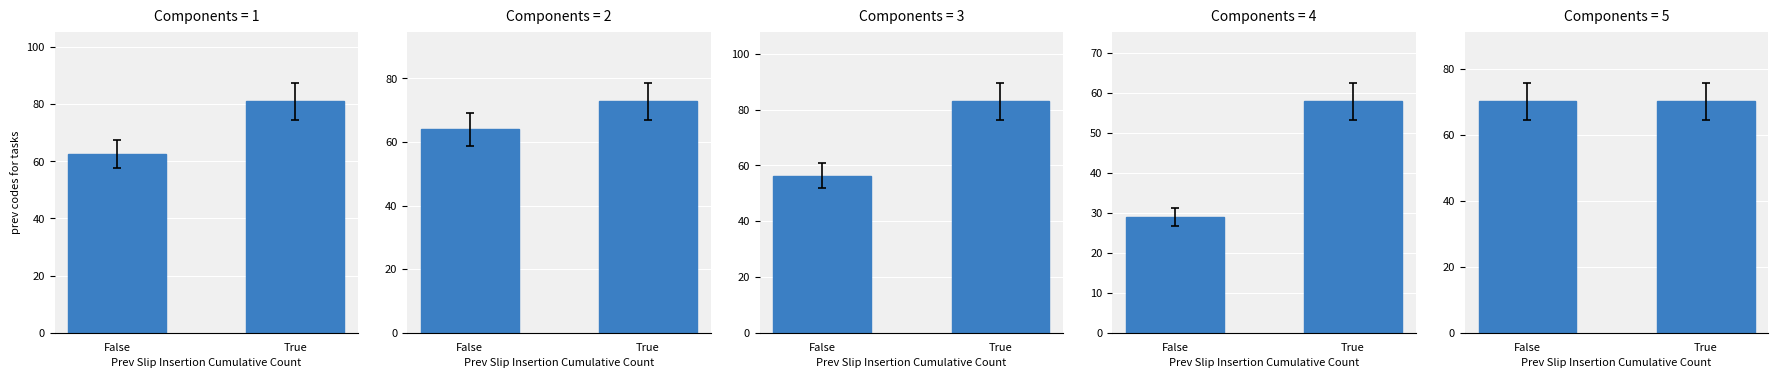

At which category is the sum across all series the highest?

True